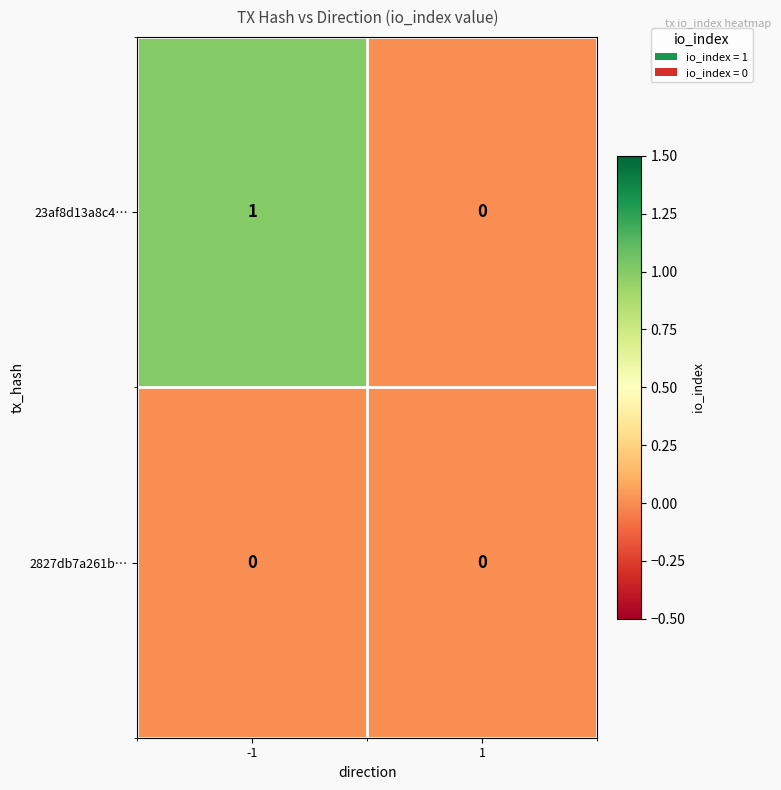

Rank the series by their maximum value, from highest to lowest.

23af8d13a8c4…, 2827db7a261b…